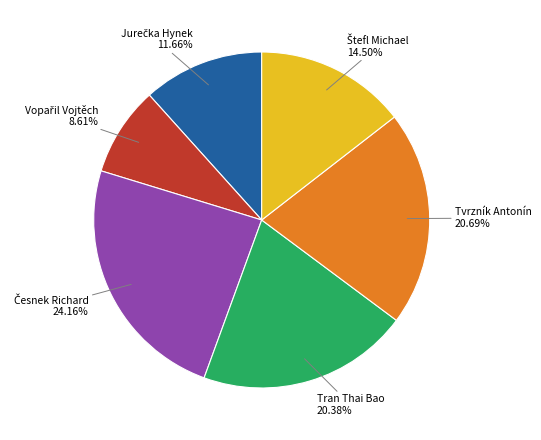

Does any single category account for the majority?

No